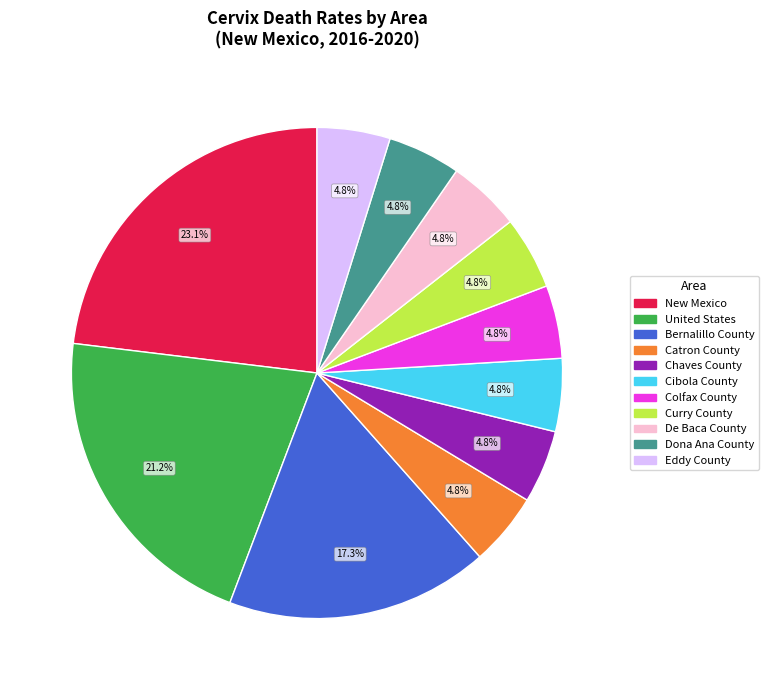

To the nearest percent, what portion does Bernalillo County represent?

17%